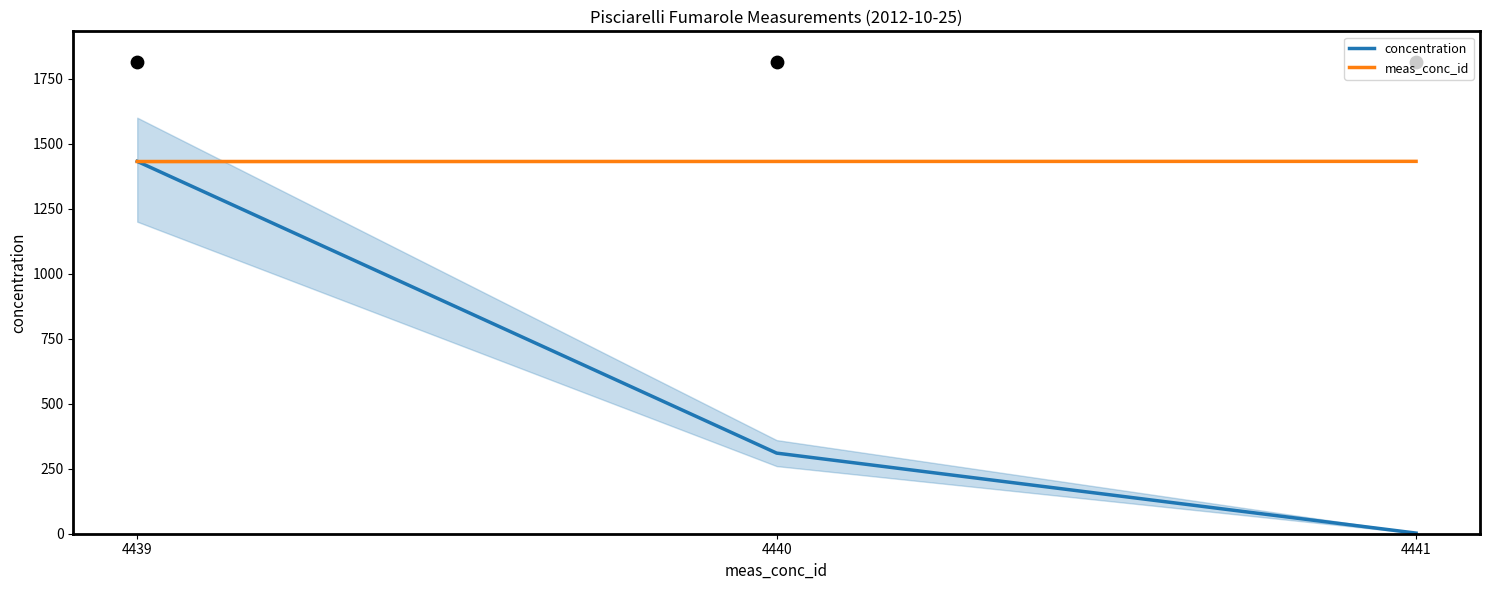

Which series has the largest total across all categories?

meas_conc_id